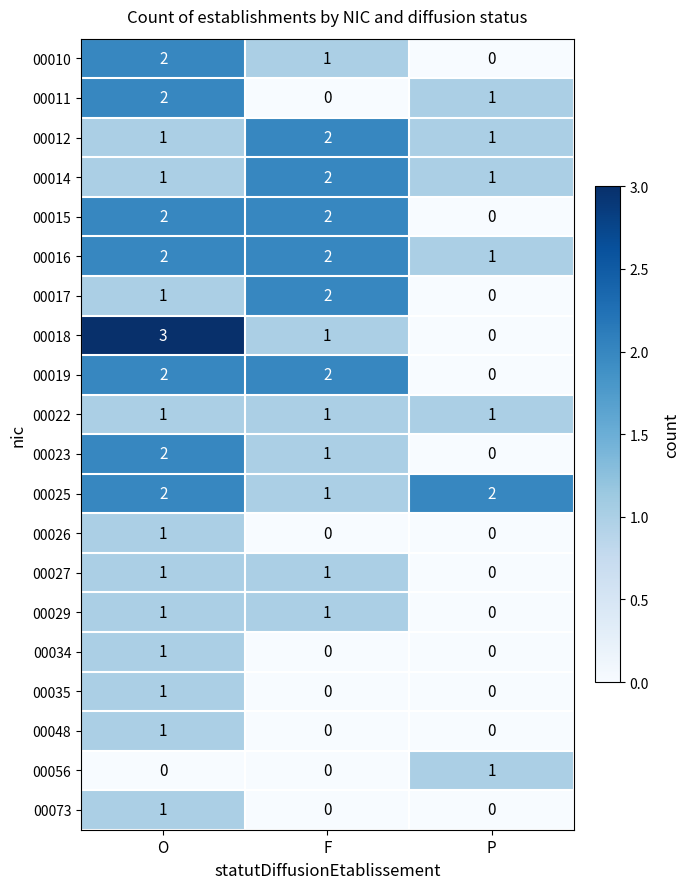

Which series has the largest range (max minus min)?

00018